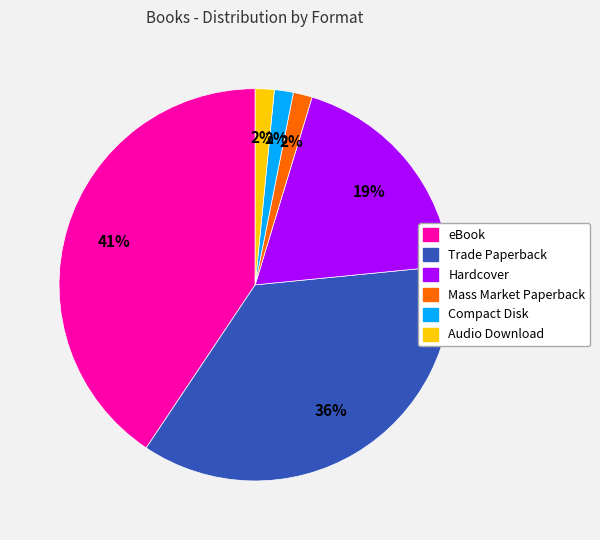

How many segments does this pie chart have?

6